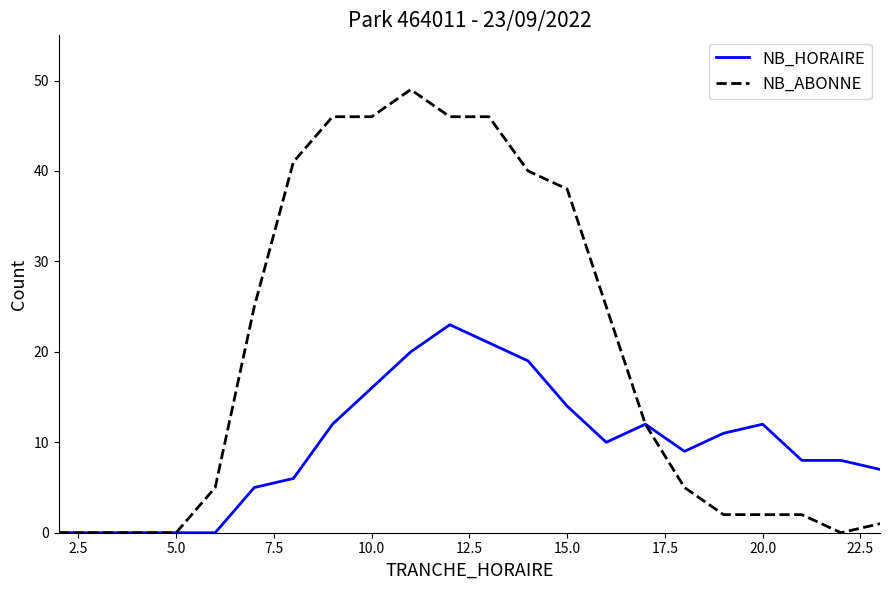

List the series in order of their overall mean, lowest first.

NB_HORAIRE, NB_ABONNE